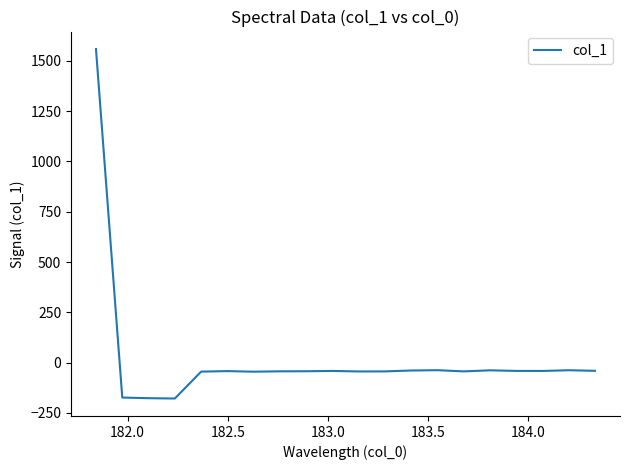

What is the difference between the maximum and minimum values?

1736.9